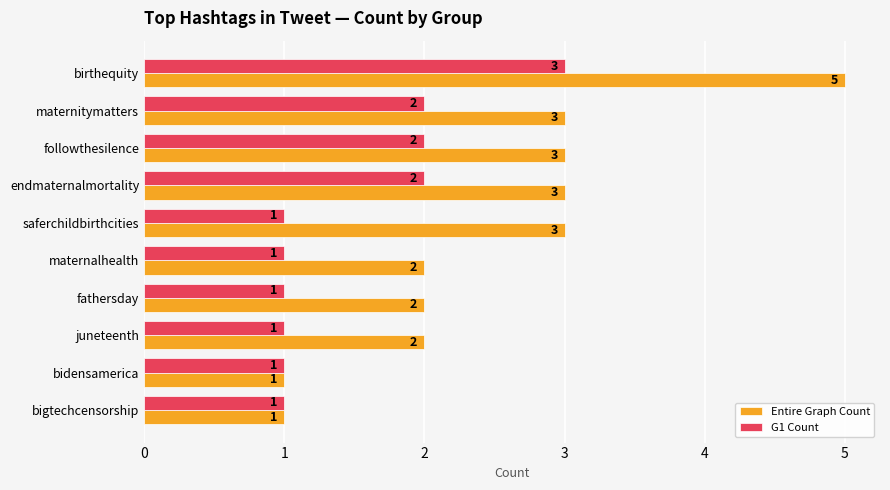

List the series in order of their overall mean, highest first.

Entire Graph Count, G1 Count